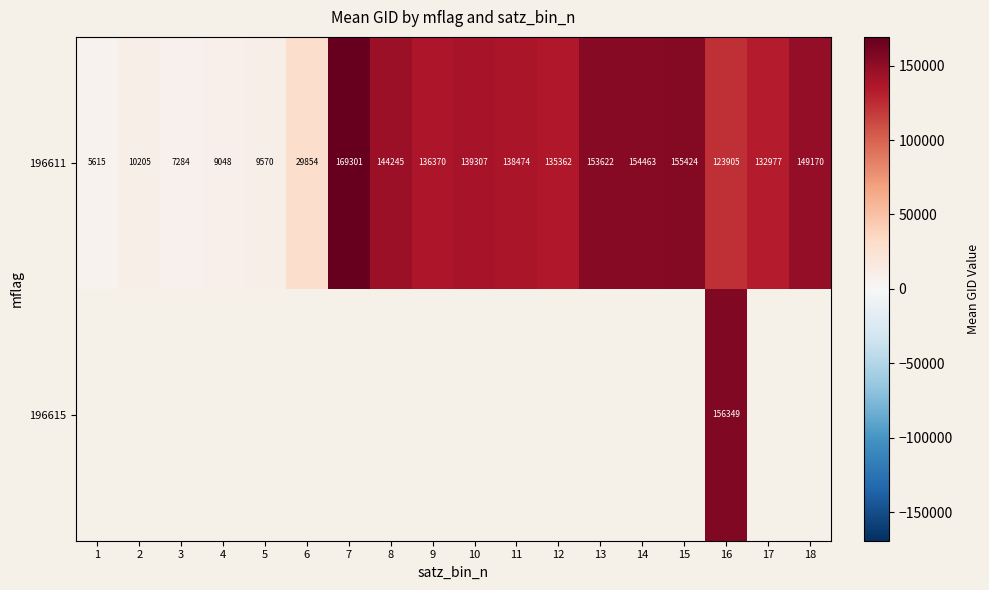

What is the difference between the second highest and second lowest values in the 196611 series?

148140